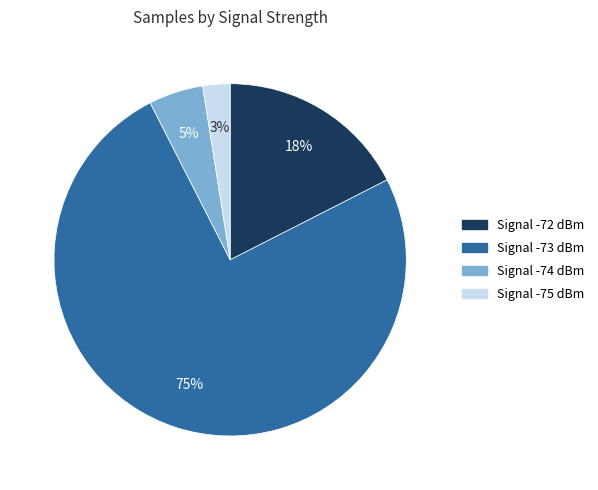

Does any single category account for the majority?

Yes